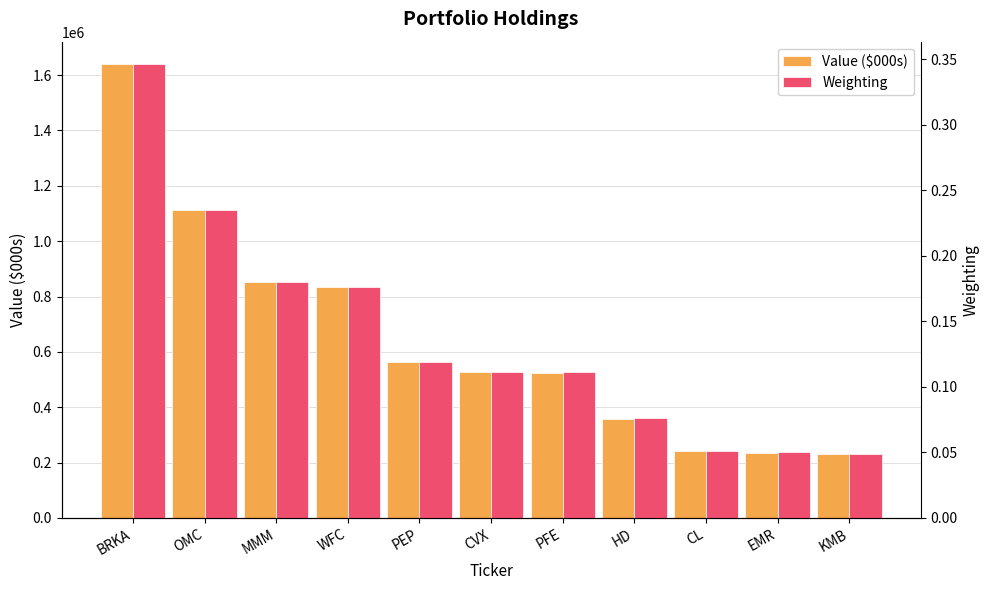

What is the label of the 5th bar from the left?

PEP